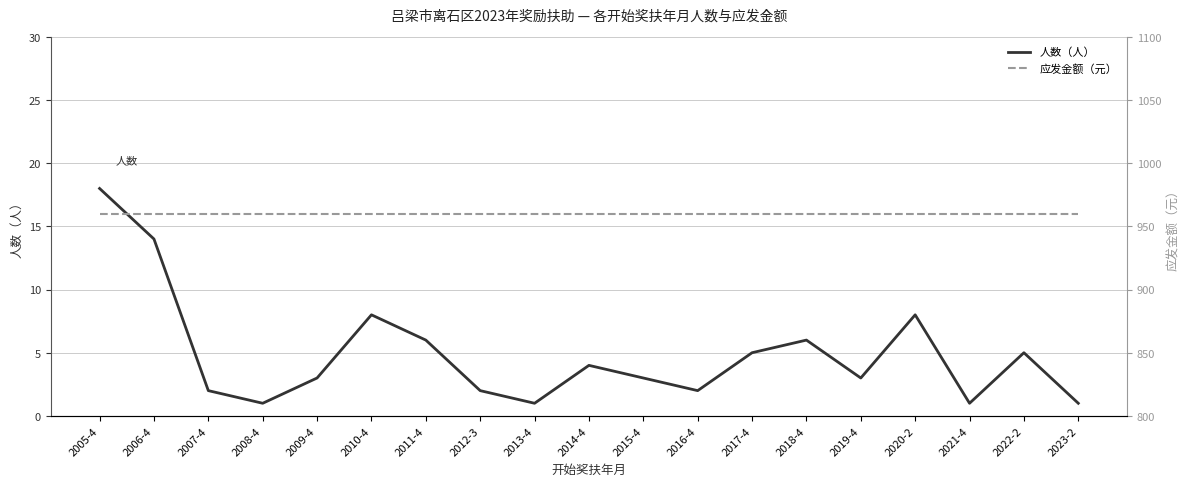

Between 2011-4 and 2009-4, which is larger?

2011-4